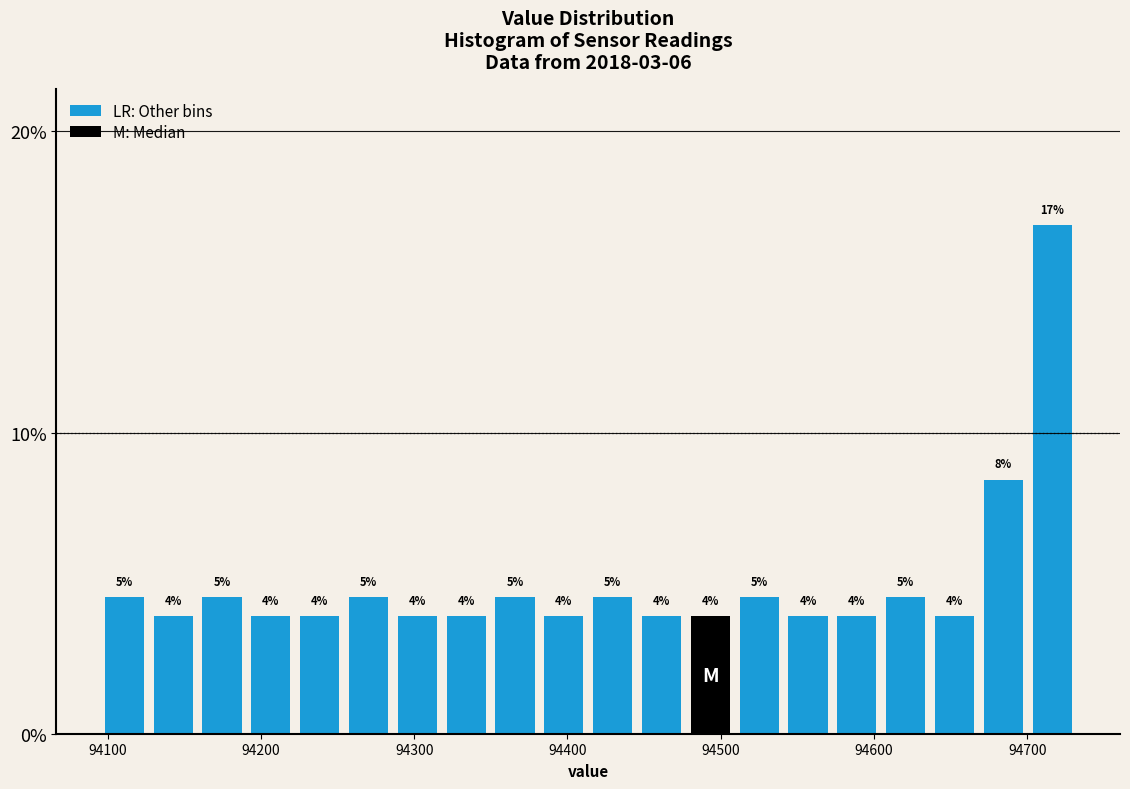

Read against the x-axis, roughly where is the centre of the tallest bar?

94720